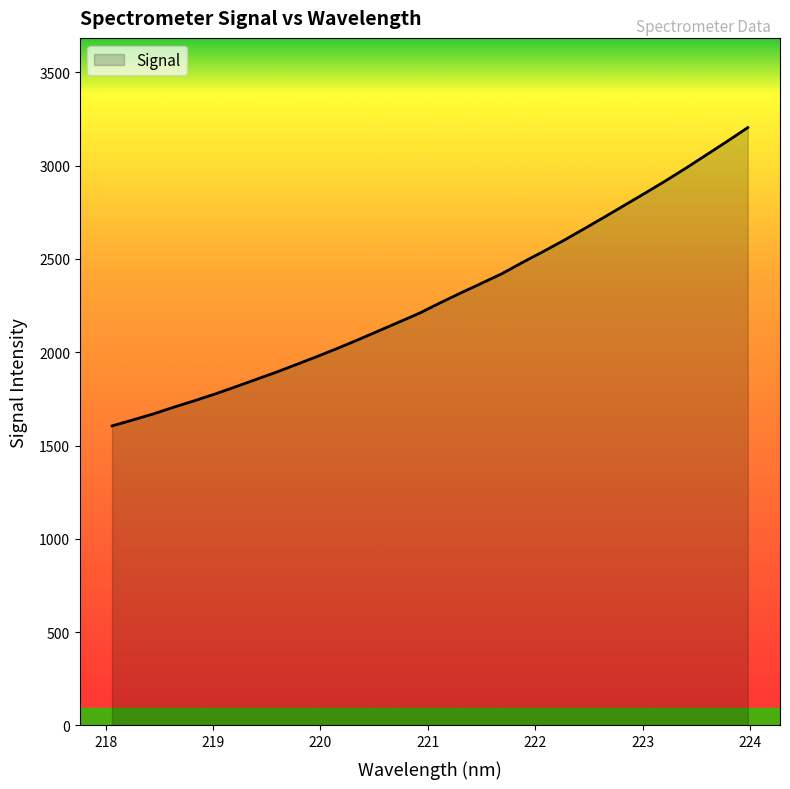

What is the minimum value shown in the chart?

1604.9